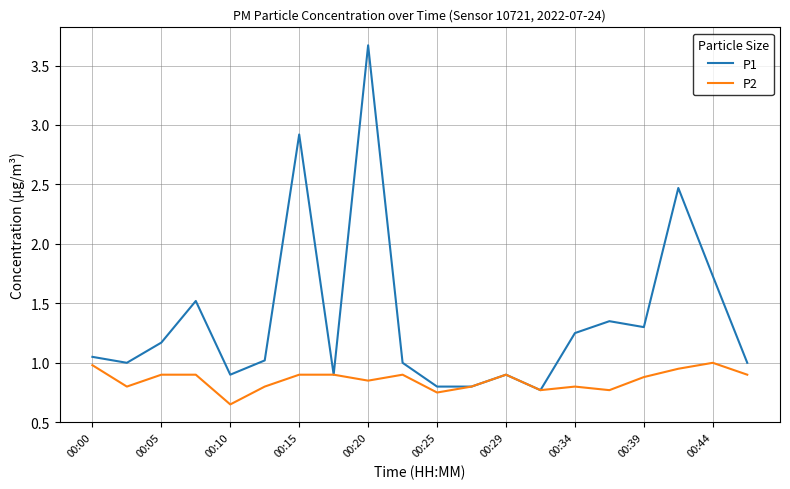

What are all the series names shown in the legend?

P1, P2